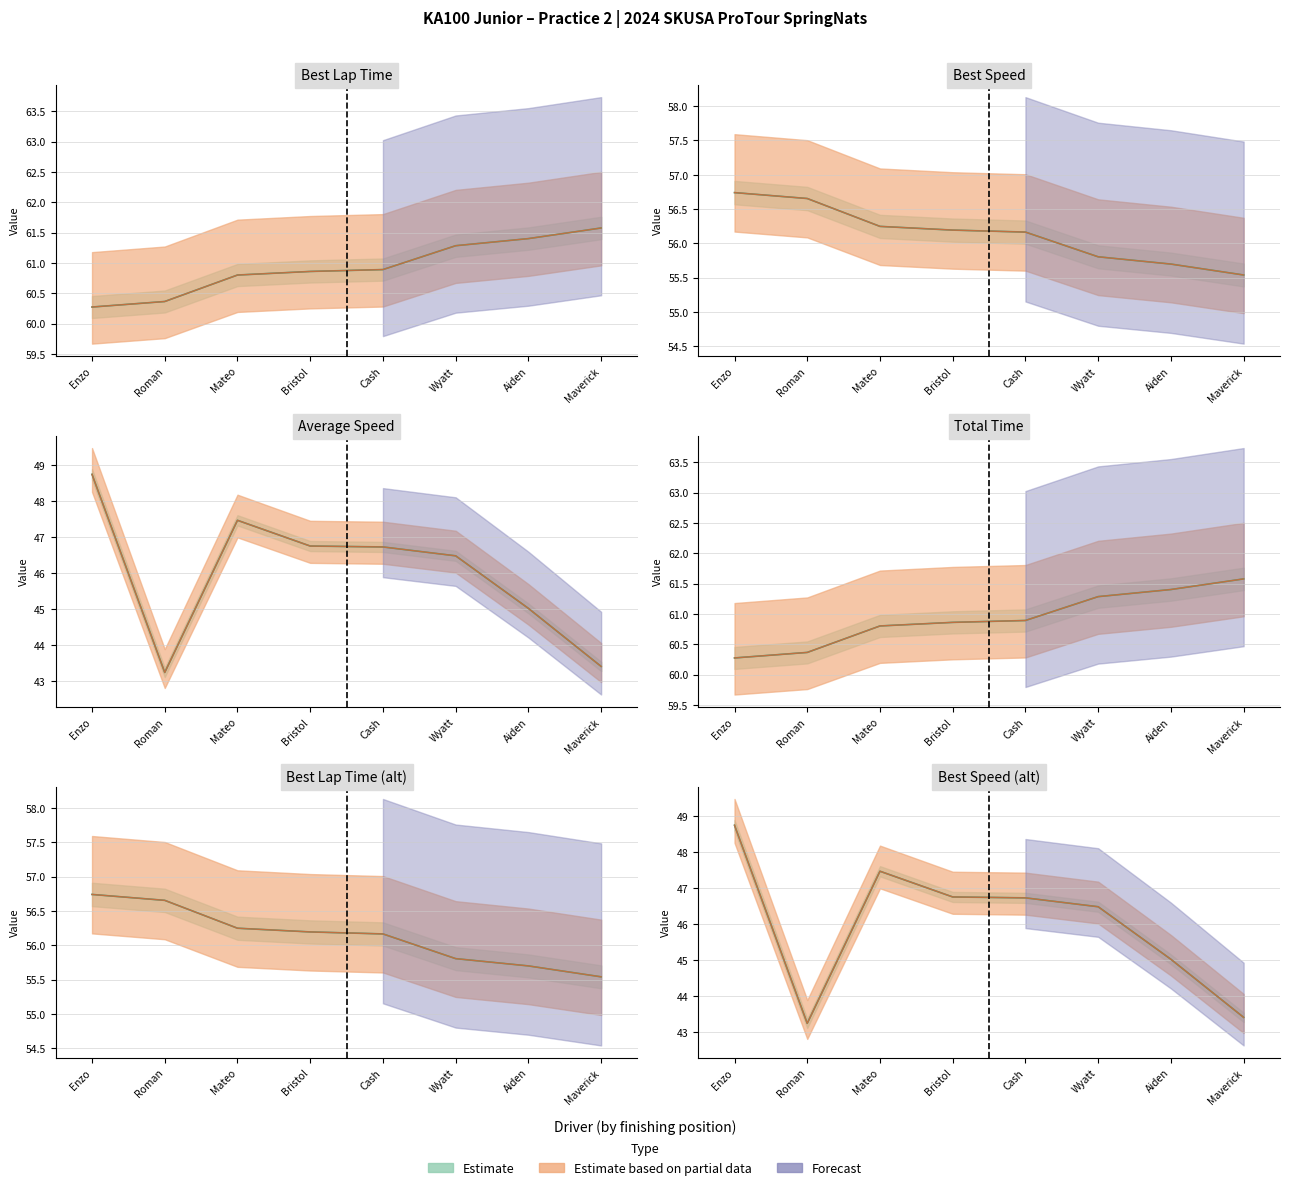

At which category is the sum across all series the highest?

Enzo